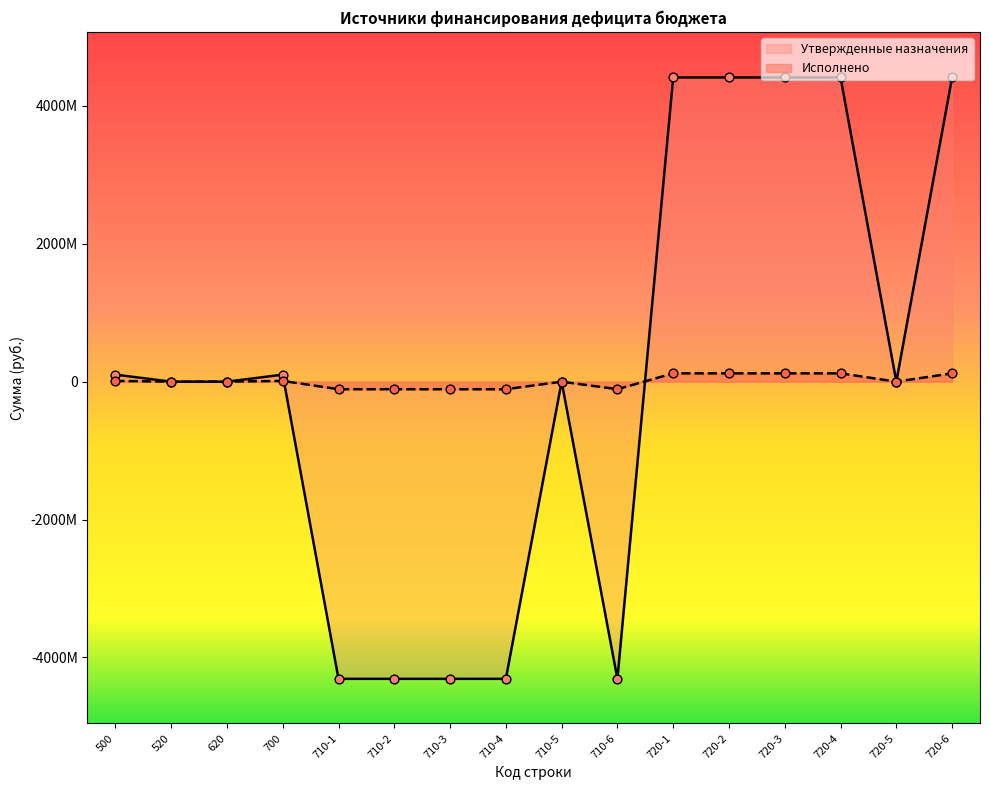

Which series contains the highest Y value?

Утвержденные назначения